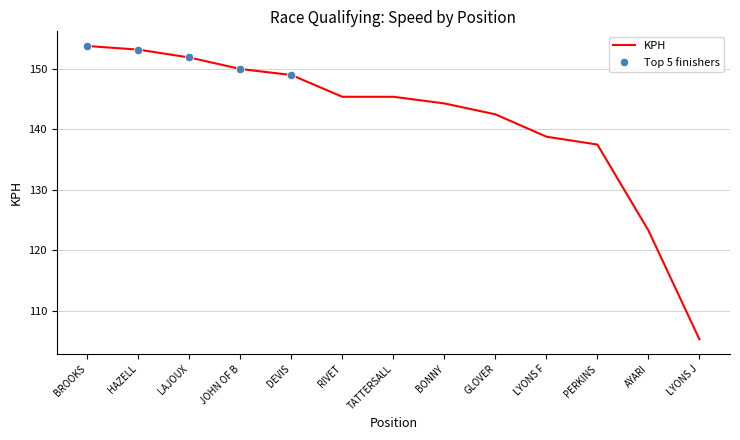

The KPH series shows 138.8 at LYONS F. True or false?

True